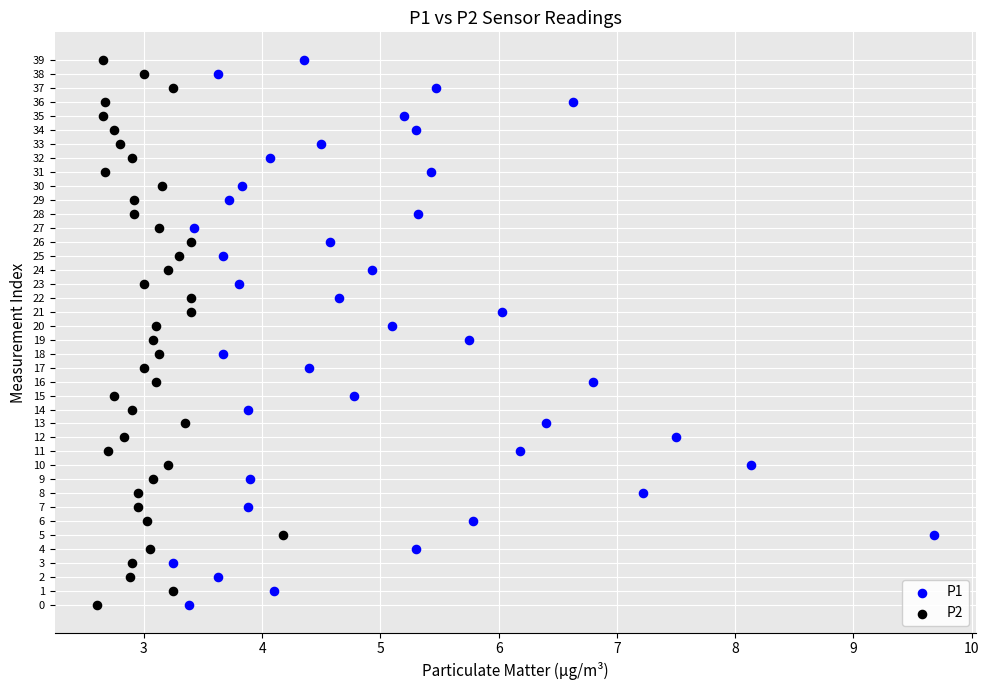

What are all the series names shown in the legend?

P1, P2